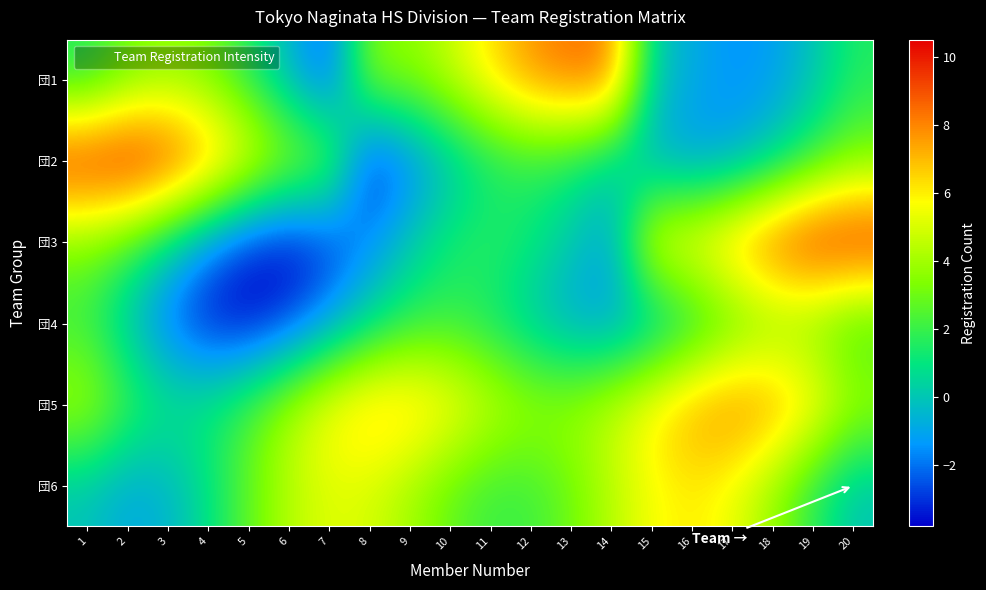

Between 9 and 17, which is larger?

9